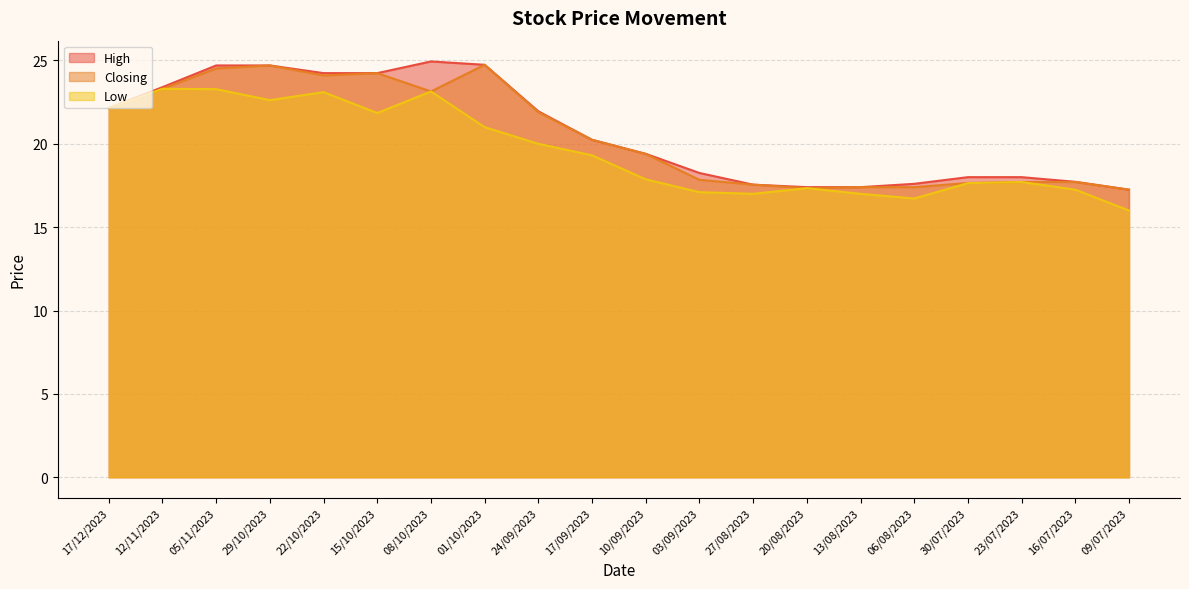

At which label does High reach its minimum?

09/07/2023